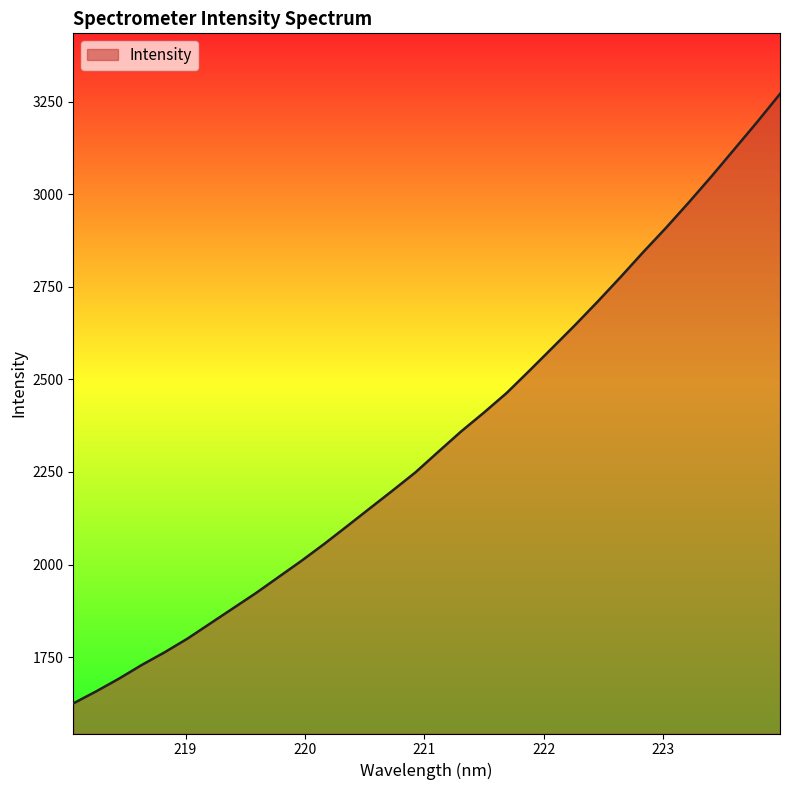

What is the difference between the maximum and minimum values?

1645.8